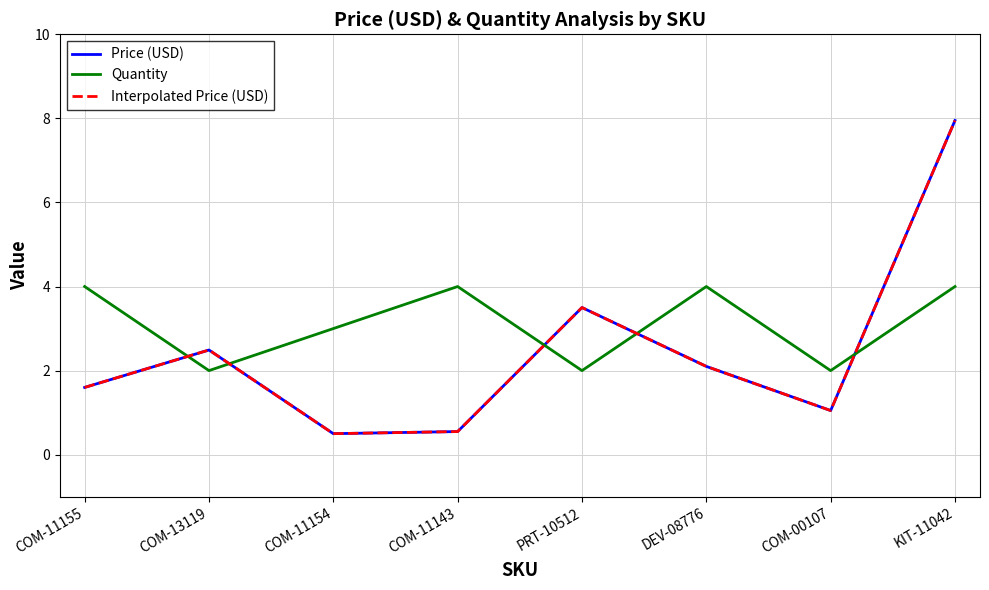

Where is the first local maximum for Quantity?

COM-11143